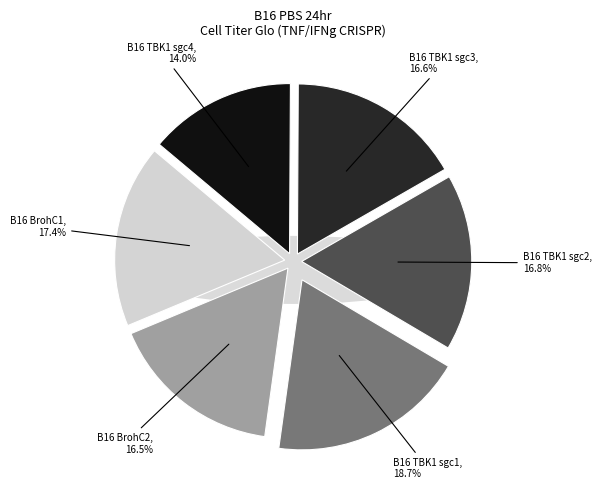

True or false: B16 TBK1 sgc2 accounts for 7% of the total.

False